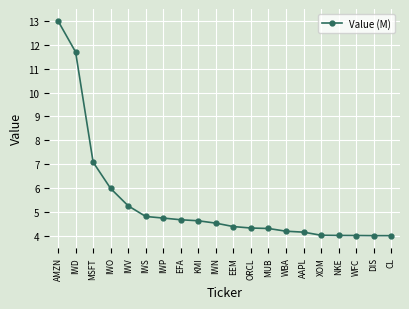

What is the change in value from IWV to CL?

-1.3